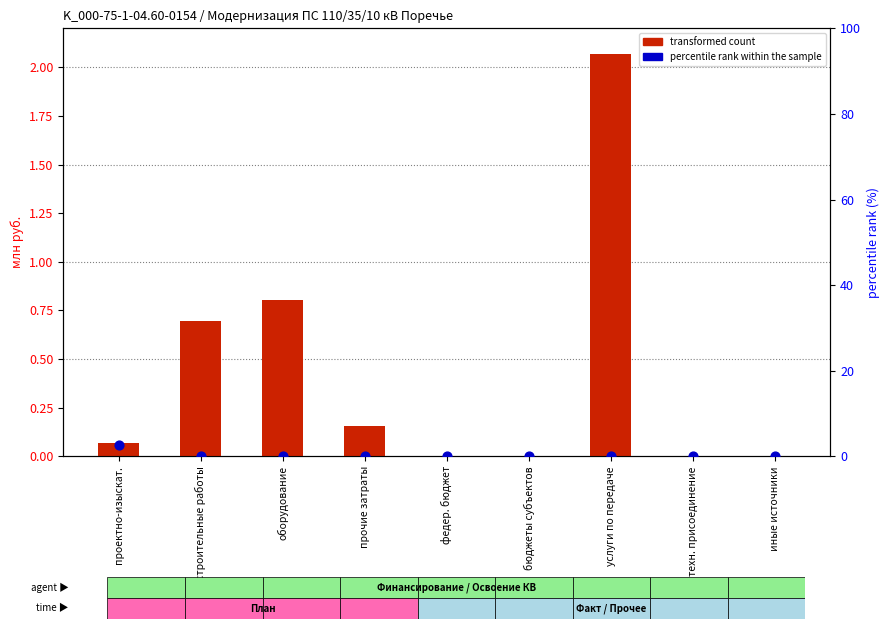

Which series reaches the maximum Y coordinate?

percentile rank within the sample